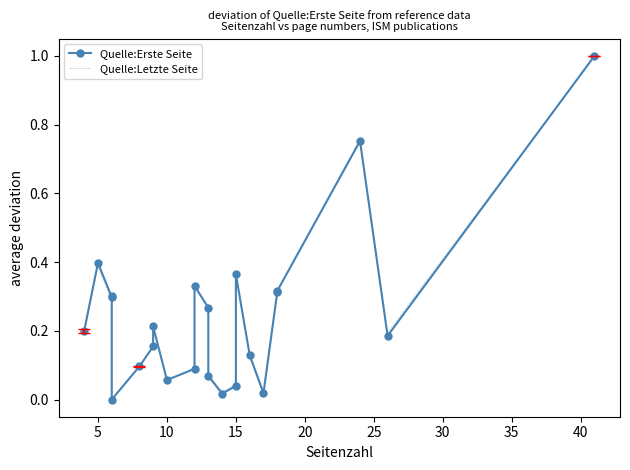

How many intersections are there between Quelle:Erste Seite and Quelle:Letzte Seite?

7